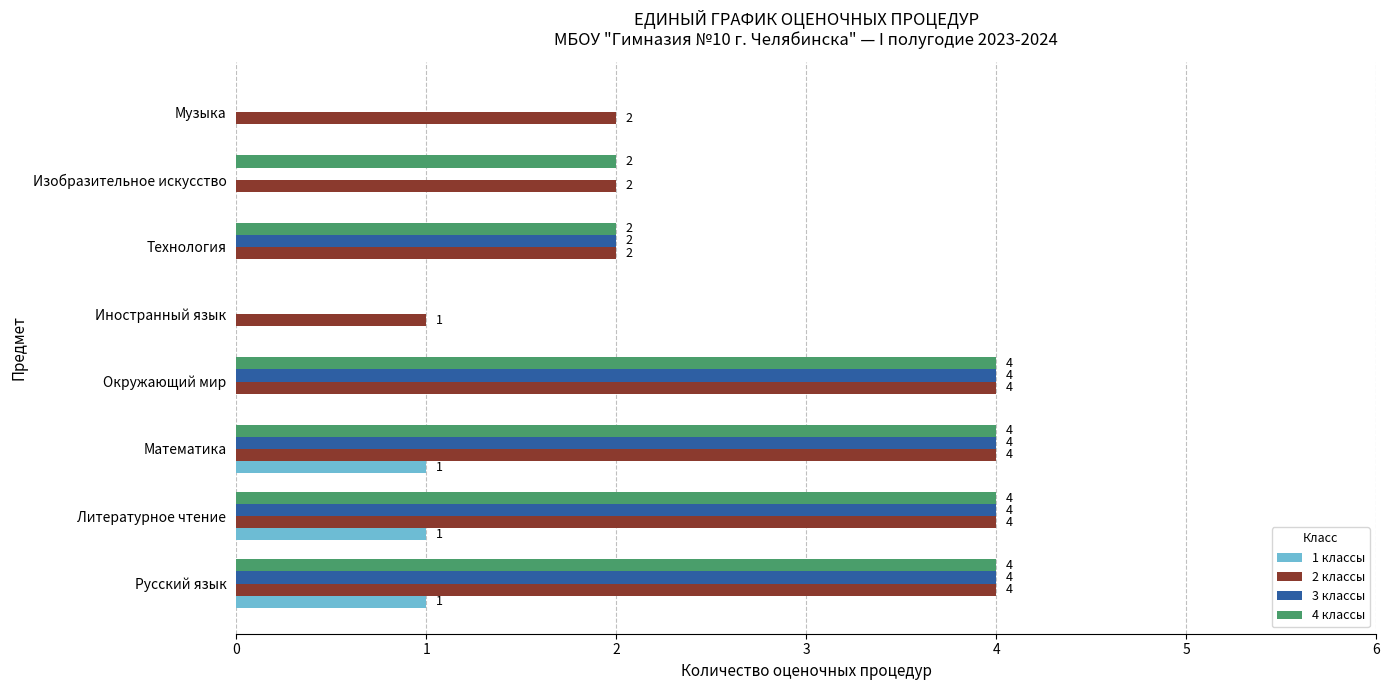

Which series has the largest total across all categories?

2 классы